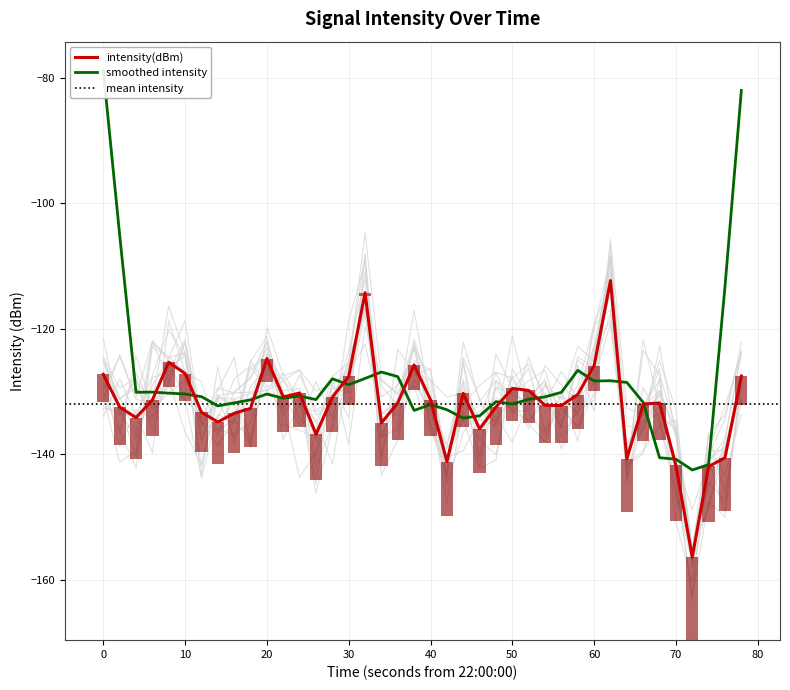

Reading left to right, list all the values displayed in this chart.

-127.3	-132.5	-134.2	-131.4	-125.3	-127.1	-133.3	-134.9	-133.5	-132.7	-124.8	-130.9	-130.3	-136.8	-130.9	-127.6	-114.3	-135.0	-131.8	-125.8	-131.3	-141.2	-130.3	-136.0	-132.5	-129.5	-129.8	-132.2	-132.2	-130.5	-125.9	-112.3	-140.7	-132.0	-131.8	-141.8	-156.4	-142.0	-140.6	-127.6